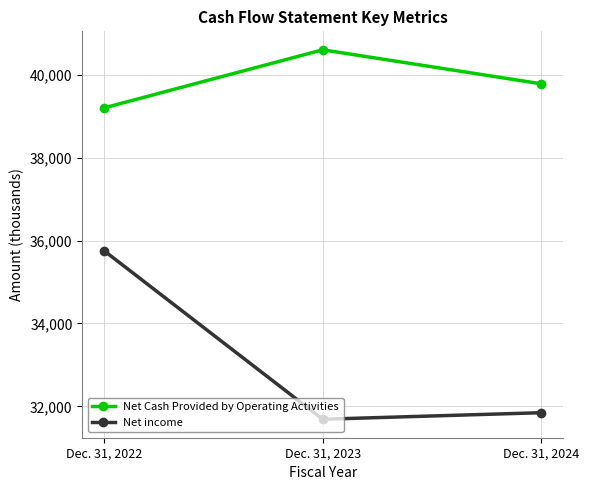

At which label does Net Cash Provided by Operating Activities first exceed 39782?

Dec. 31, 2023